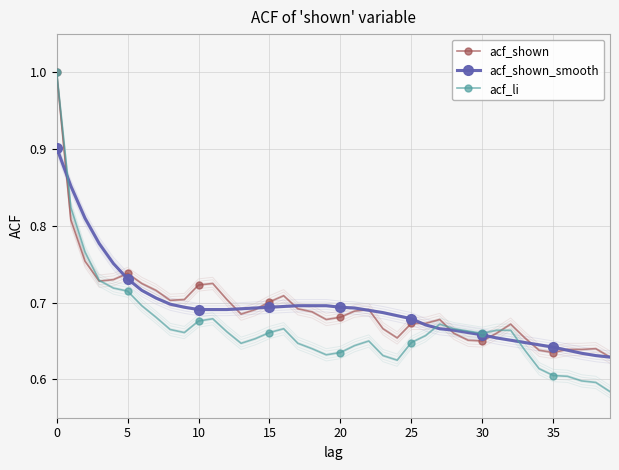

Is the value of acf_shown_smooth at 20 greater than the value of acf_shown at 21?

Yes